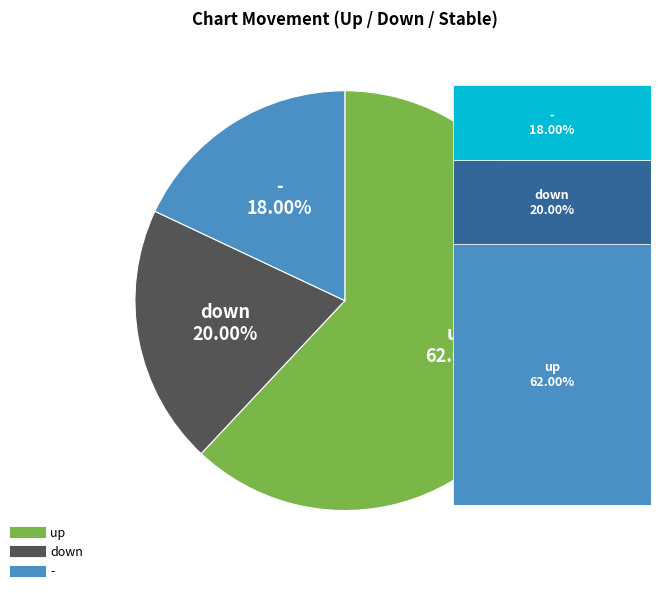

What is the ratio of the value at up to the value at -?

3.4